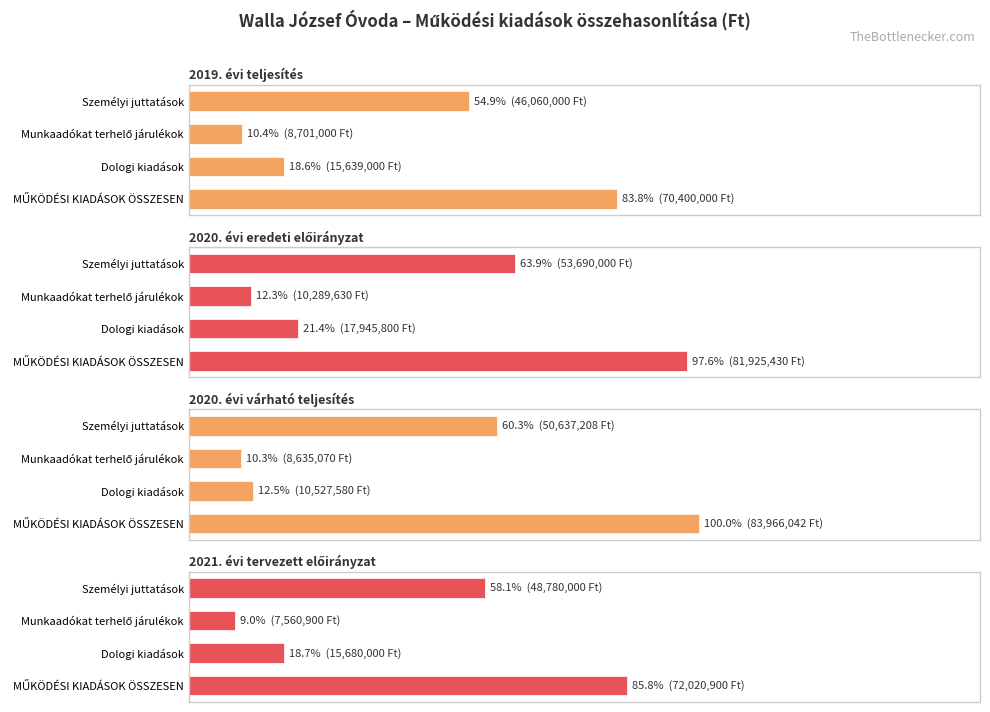

Are the bars grouped side by side (vs. stacked)?

Yes